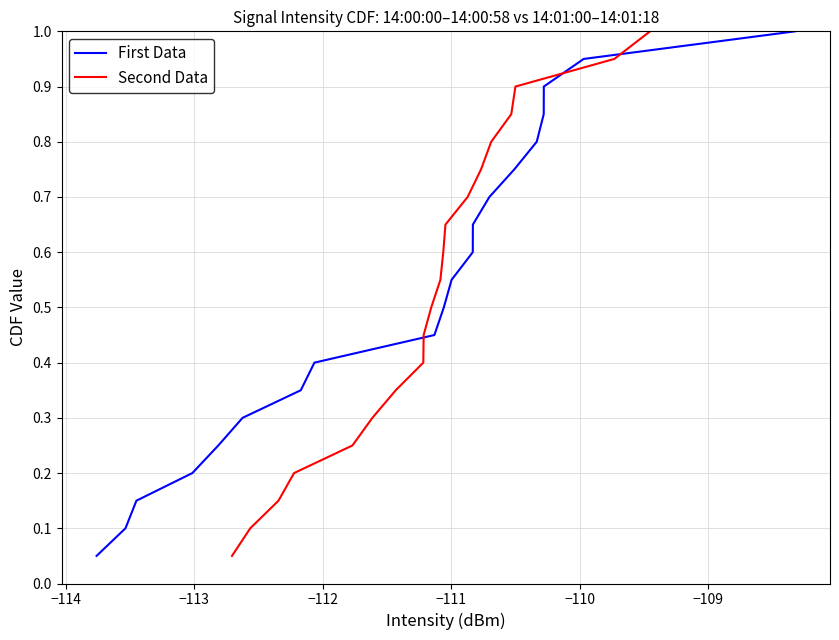

What is the maximum value for Second Data?

1.0